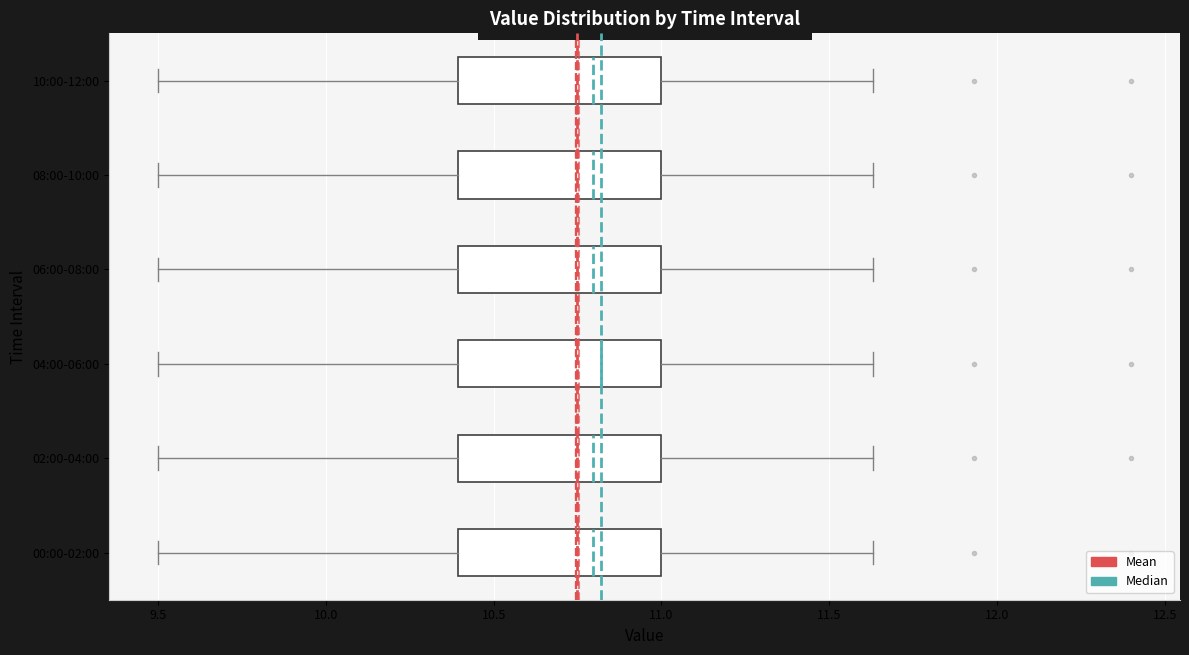

Reading bottom to top, read every box against the x-axis: the position of its median line, the range the box covers, and the ends of its whiskers. The values are not printed on the chart, so give them approximately, as read against the axis.

00:00-02:00: median 10.80, box 10.40 to 11.00, whiskers 9.50 to 11.65
02:00-04:00: median 10.80, box 10.40 to 11.00, whiskers 9.50 to 11.65
04:00-06:00: median 10.80, box 10.40 to 11.00, whiskers 9.50 to 11.65
06:00-08:00: median 10.80, box 10.40 to 11.00, whiskers 9.50 to 11.65
08:00-10:00: median 10.80, box 10.40 to 11.00, whiskers 9.50 to 11.65
10:00-12:00: median 10.80, box 10.40 to 11.00, whiskers 9.50 to 11.65